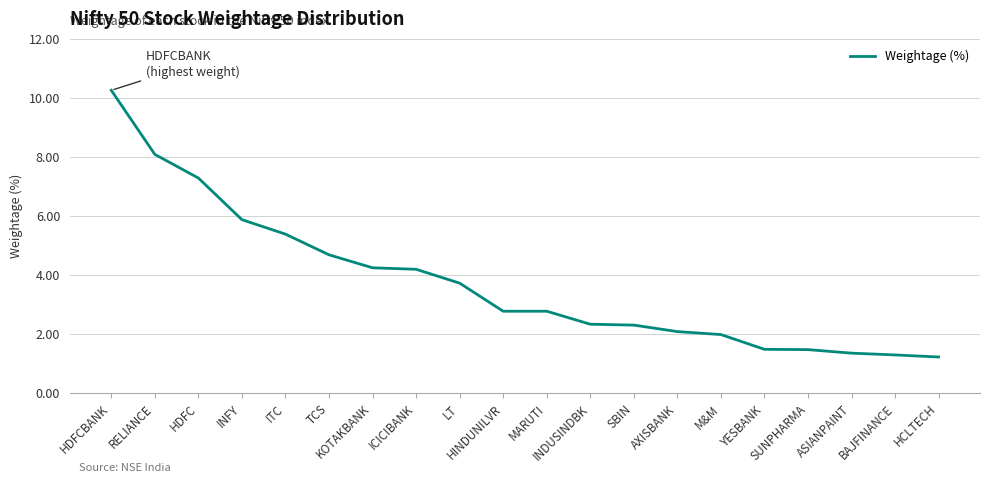

What is the difference between the maximum and minimum values?

9.0